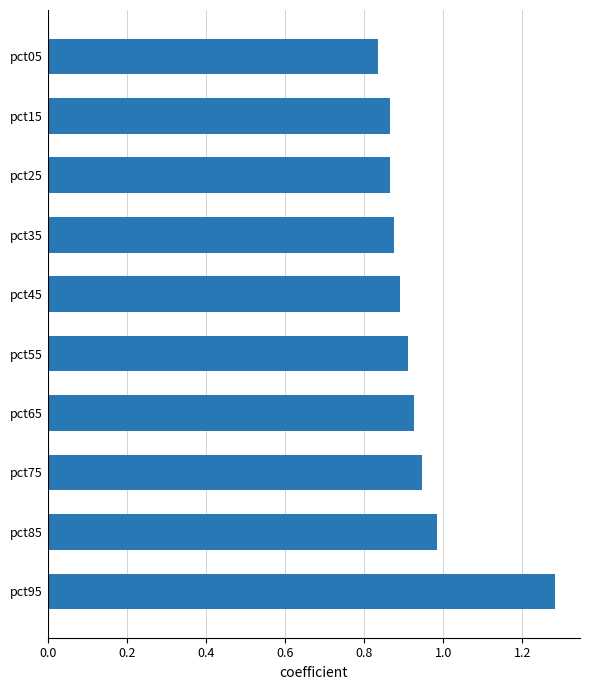

The value at pct45 is 0.9. True or false?

True